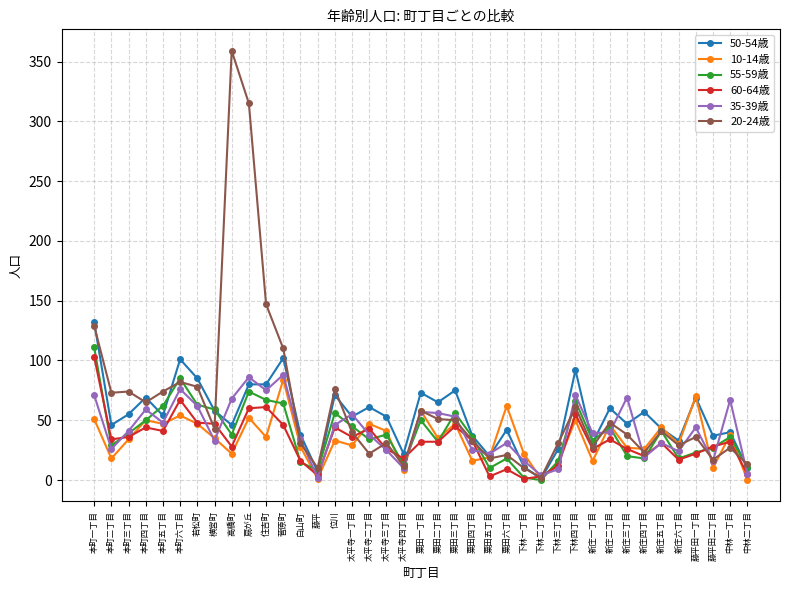

True or false: 20-24歳 has more than 2 interior local peaks.

True